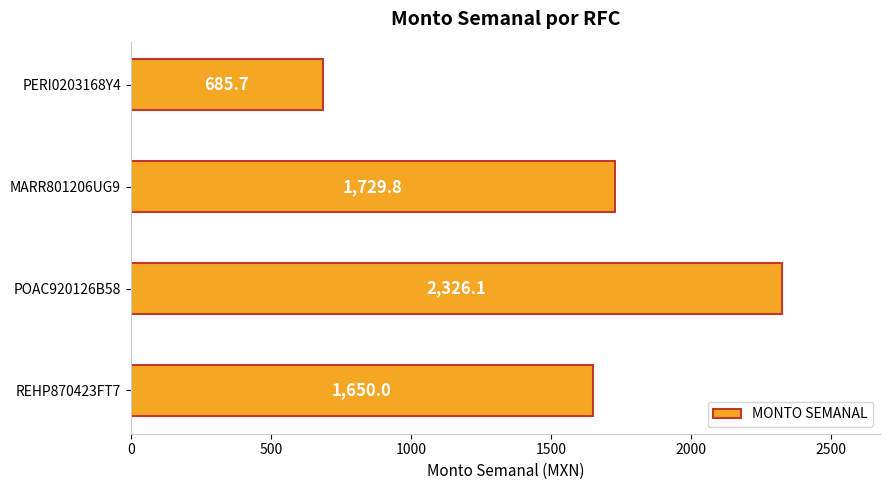

Between MARR801206UG9 and REHP870423FT7, which is larger?

MARR801206UG9